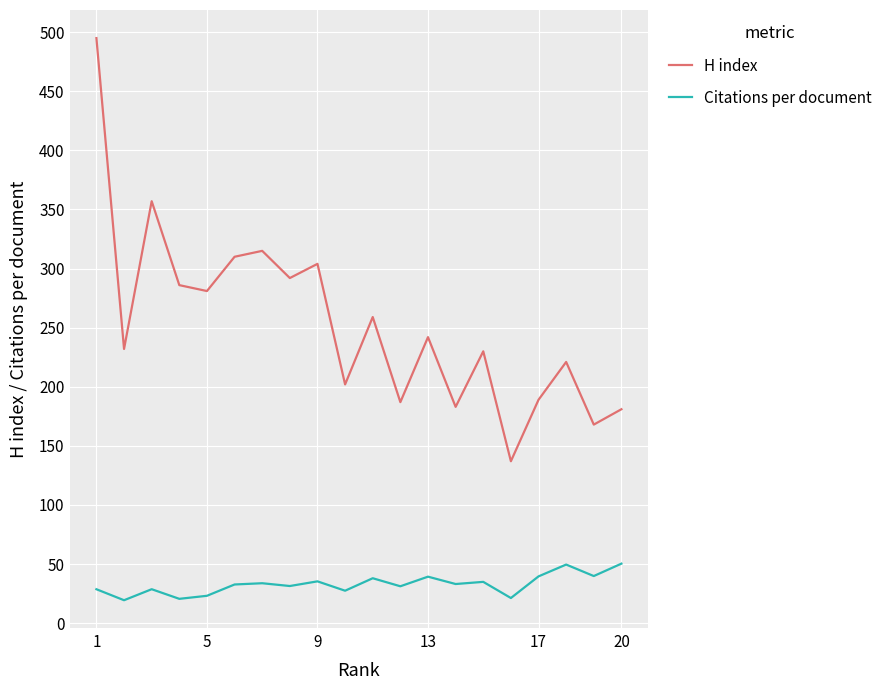

True or false: Citations per document and H index intersect in this chart.

False